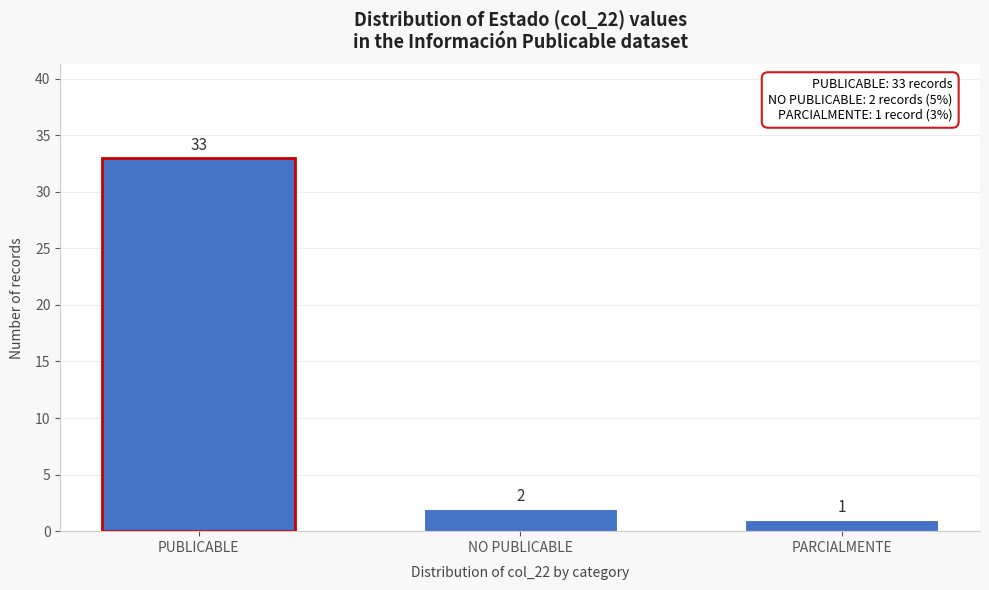

Reading right to left, list all the values displayed in this chart.

PARCIALMENTE=1	NO PUBLICABLE=2	PUBLICABLE=33